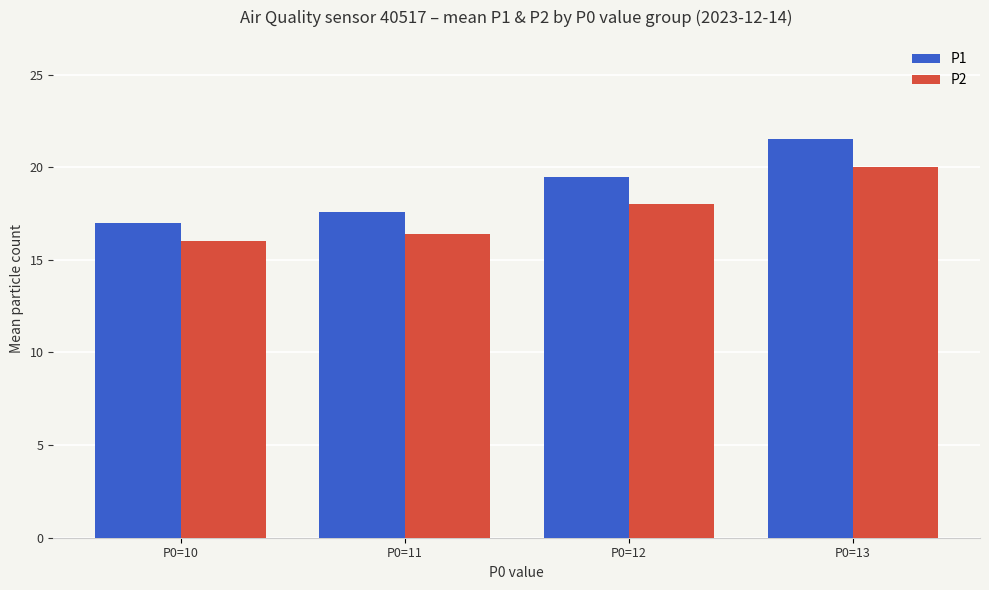

What is the lowest value of the P2 series?

16.0